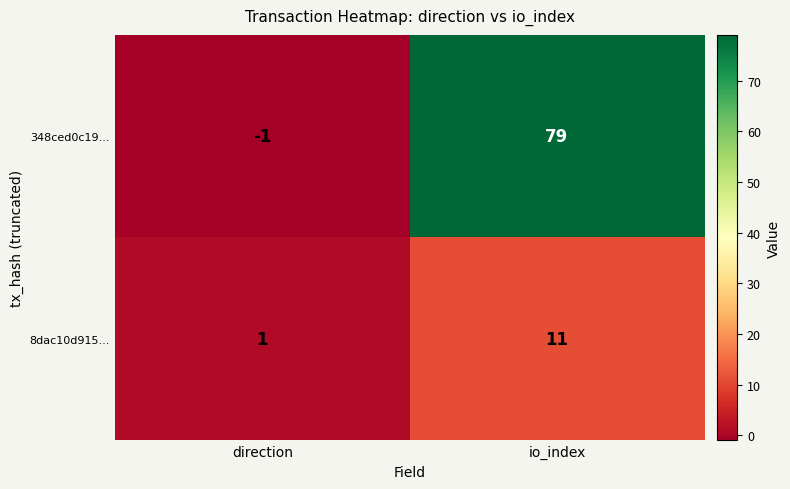

Is it true that 348ced0c19... equals 133 at io_index?

False